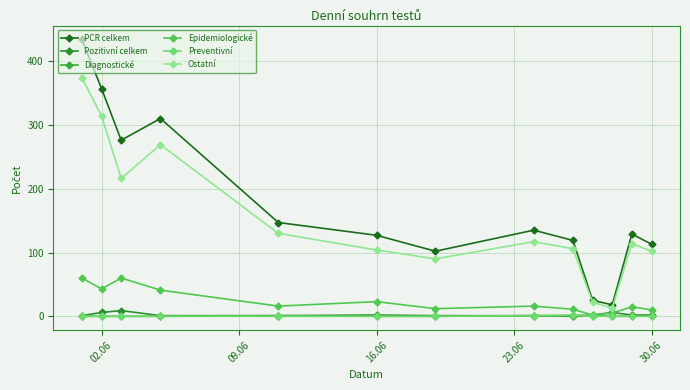

How many lines are shown in the chart?

6